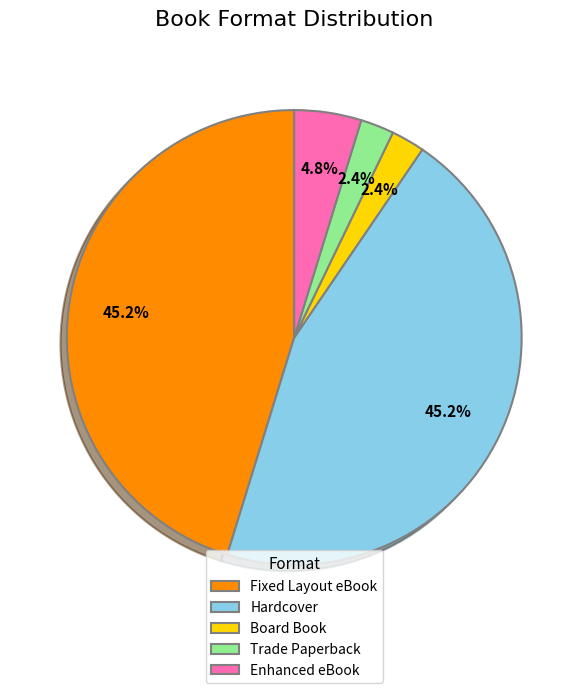

To the nearest percent, what is the difference between the largest and smallest slice percentages?

43%